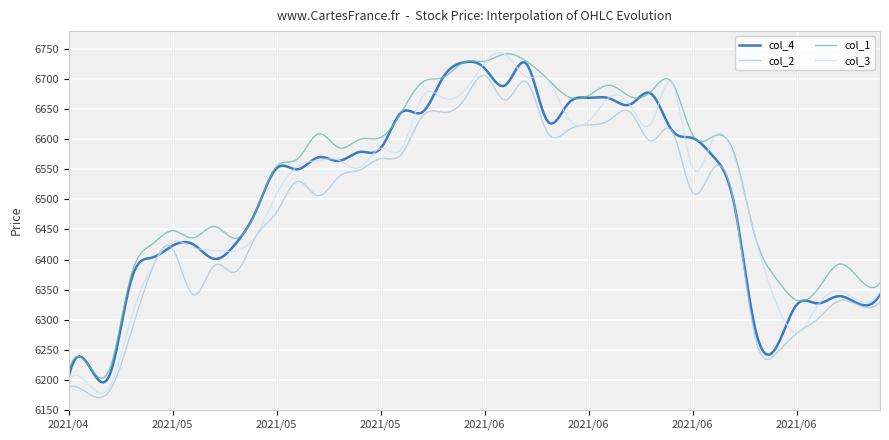

Which series has the largest total across all categories?

col_1